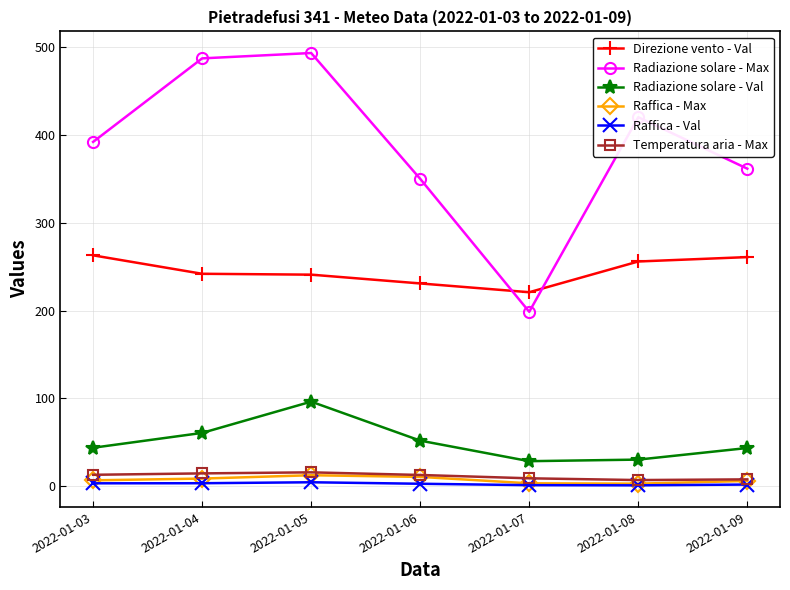

What is the difference between the highest and lowest values at 2022-01-08?

419.2